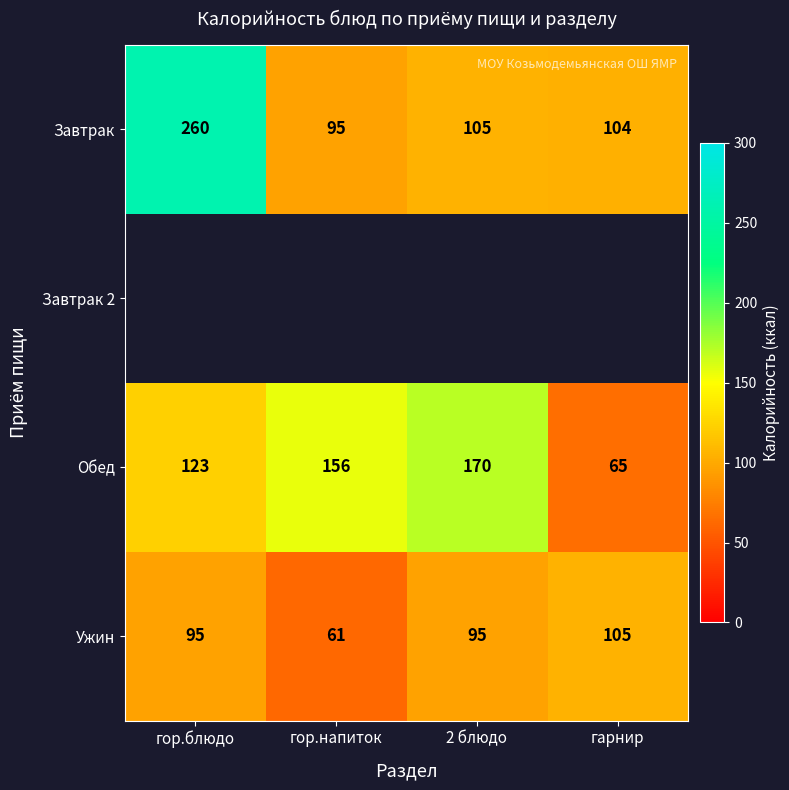

The Завтрак series shows 22 at гарнир. True or false?

False